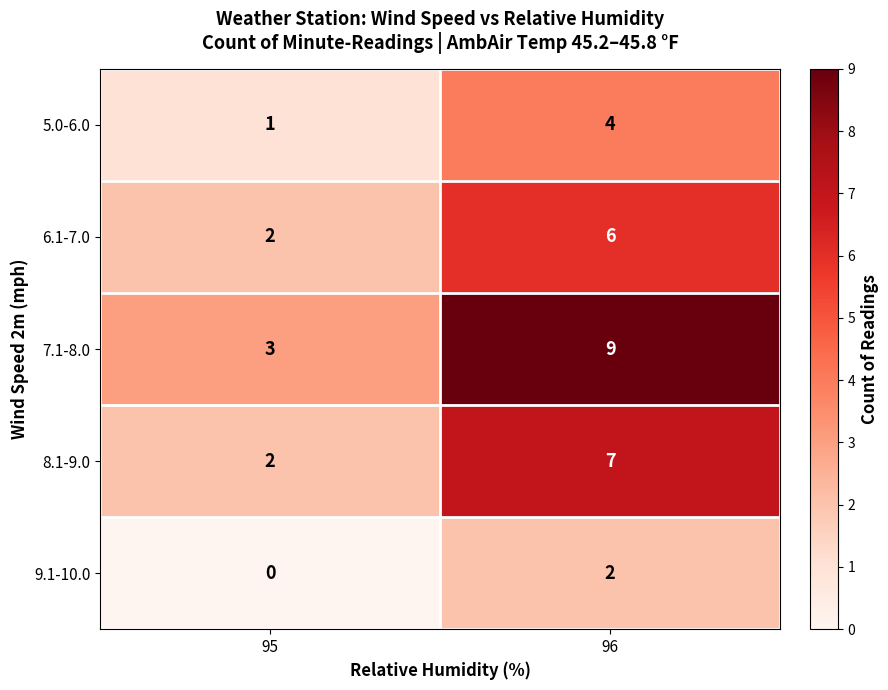

At which category is the sum across all series the highest?

96